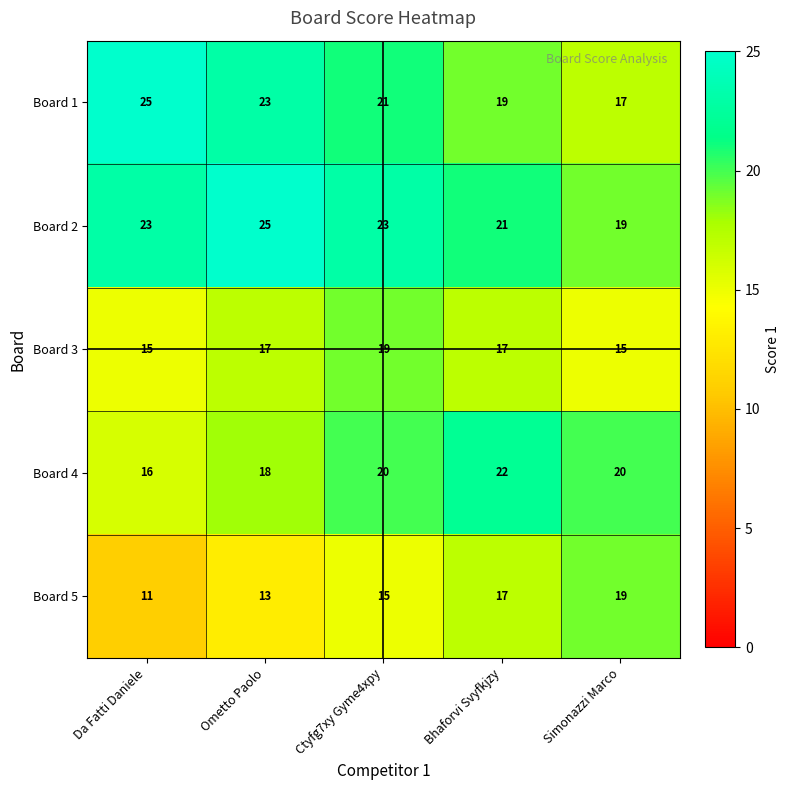

What is the difference between the highest and lowest values at Ometto Paolo?

12